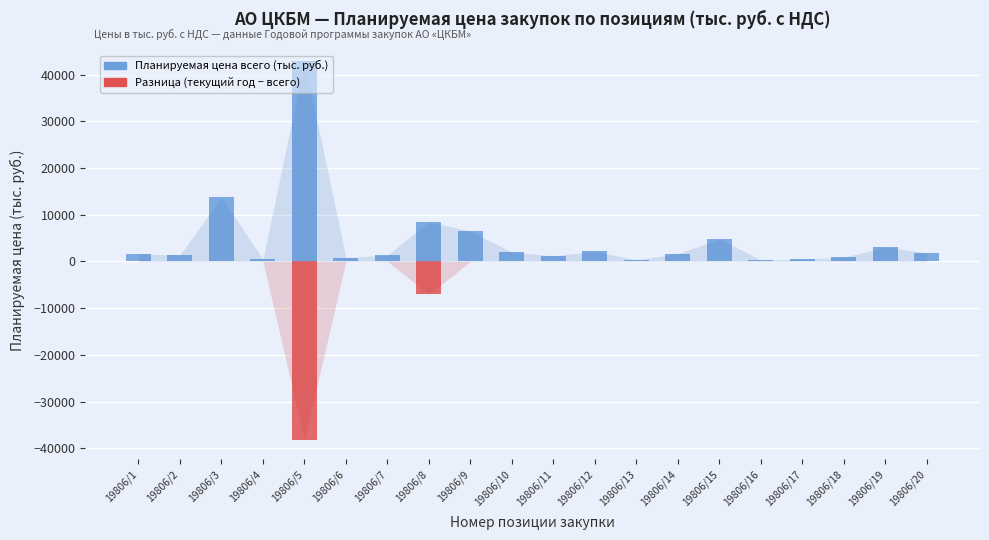

At which category is the sum across all series the highest?

19806/3